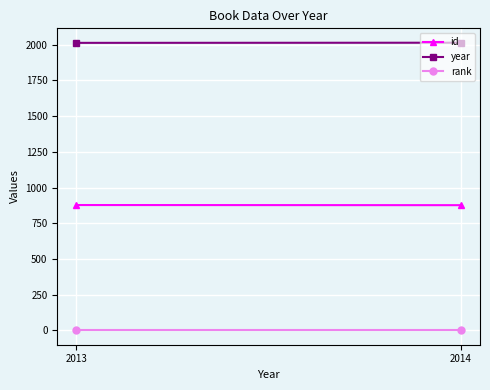

At 2013, list the series in order from smallest to largest.

rank, id, year